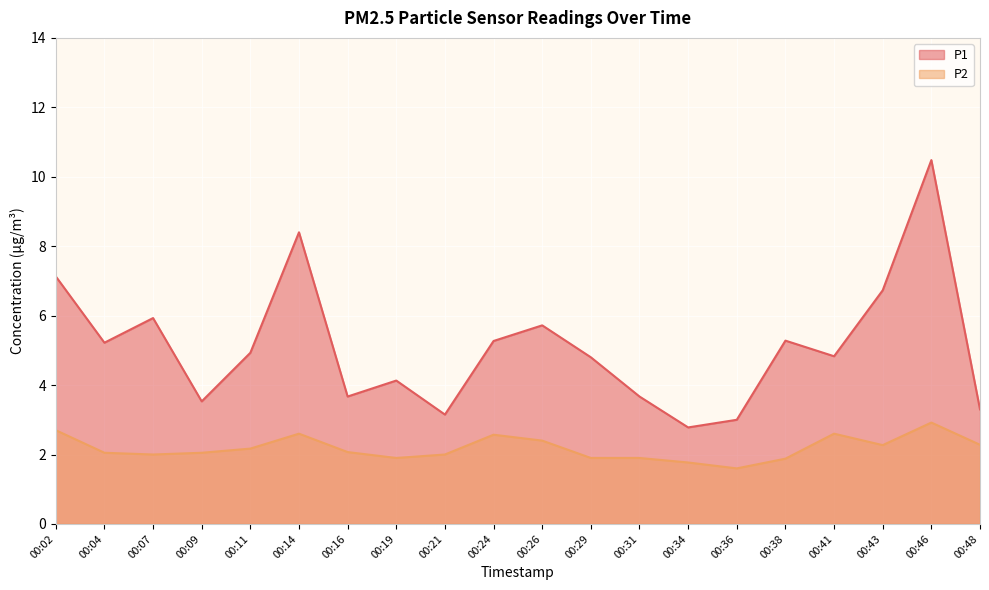

Where is the first local maximum for P2?

00:14